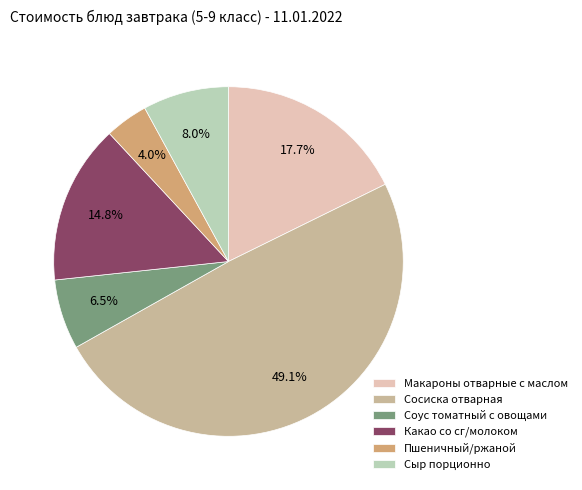

How much of the chart is everything except Соус томатный с овощами?

93.5%